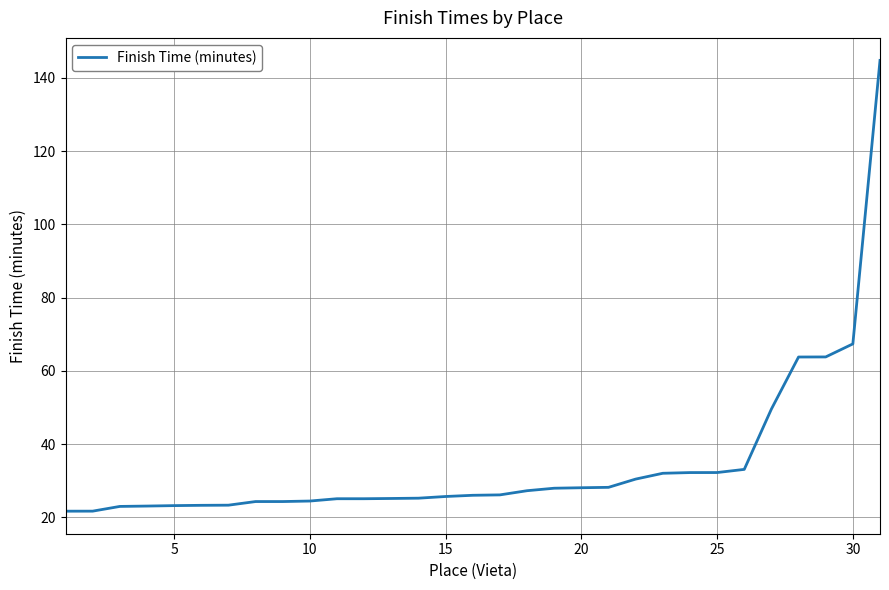

What is the smallest value displayed?

21.7